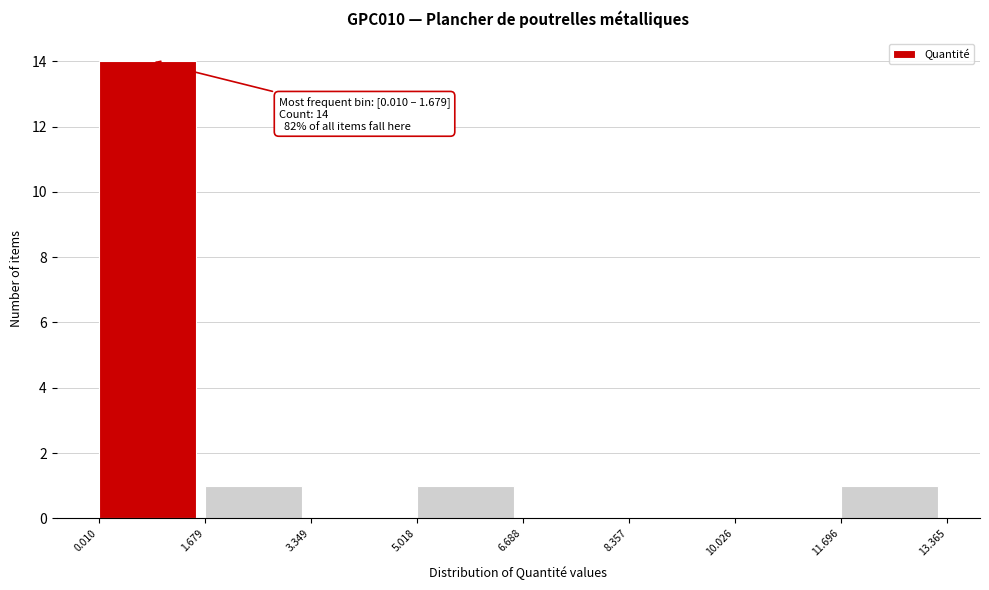

Over which range of the x-axis is the bar tallest?

0.010 to 1.679